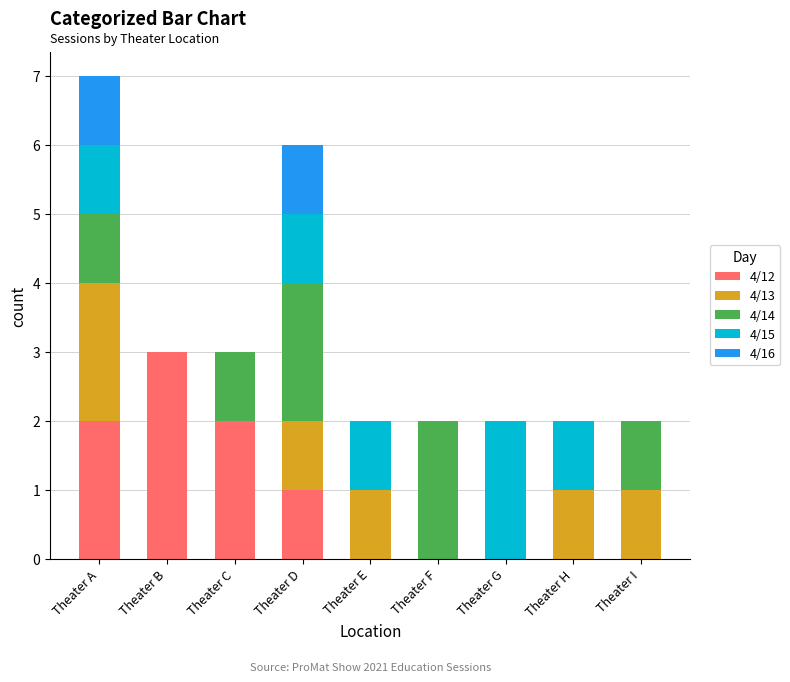

What are all the series names shown in the legend?

4/12, 4/13, 4/14, 4/15, 4/16